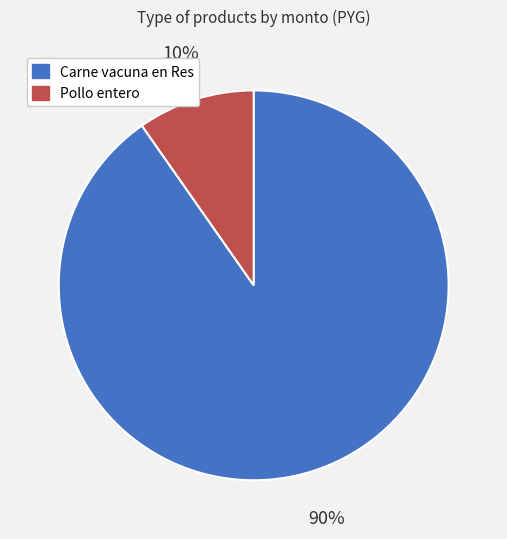

How many segments does this pie chart have?

2